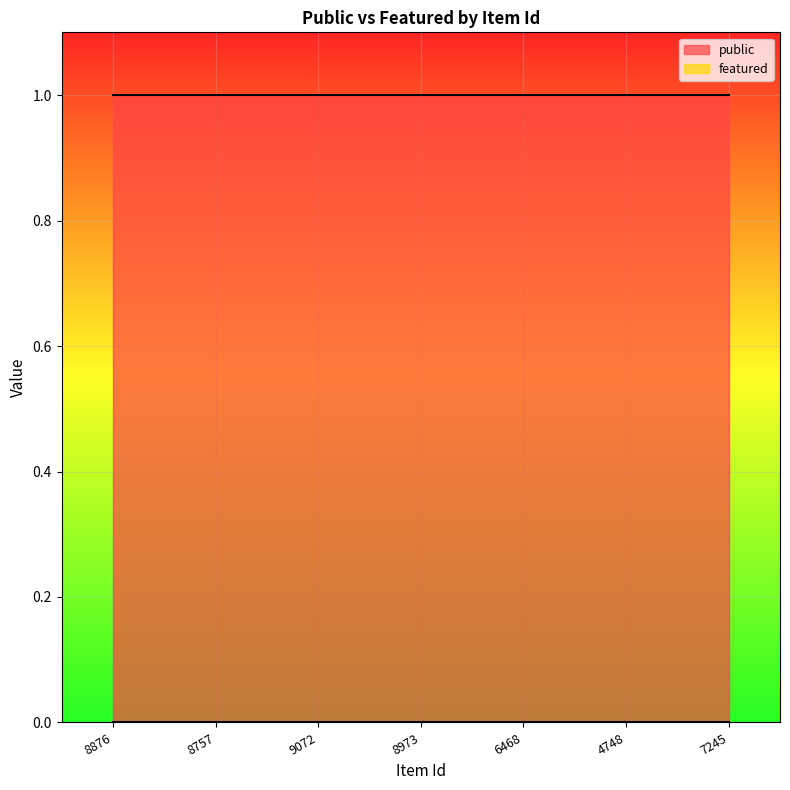

Does the chart display data point markers on the line(s)?

No